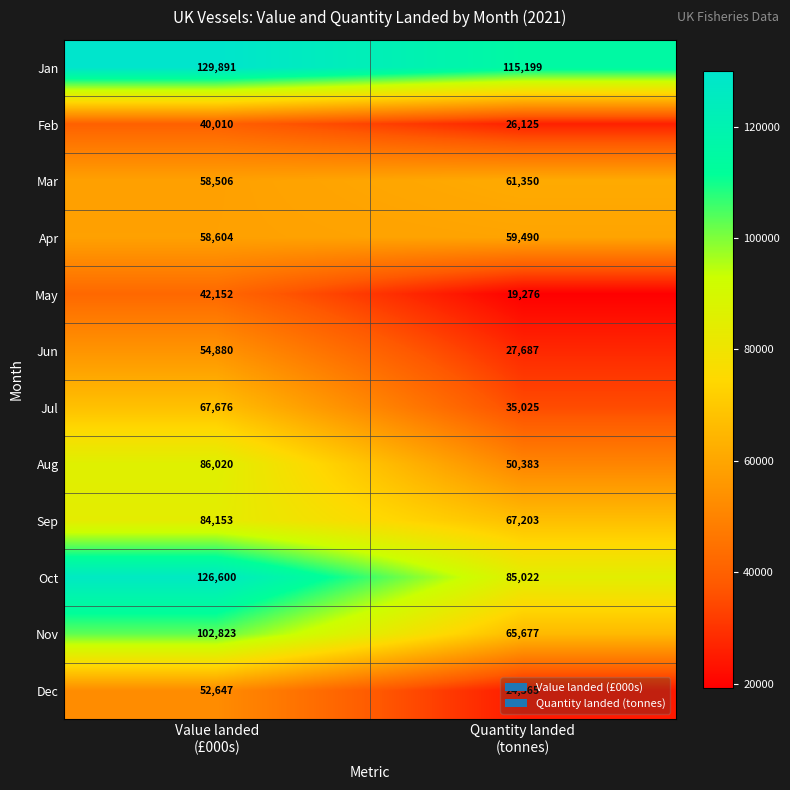

What is the smallest value displayed?

19276